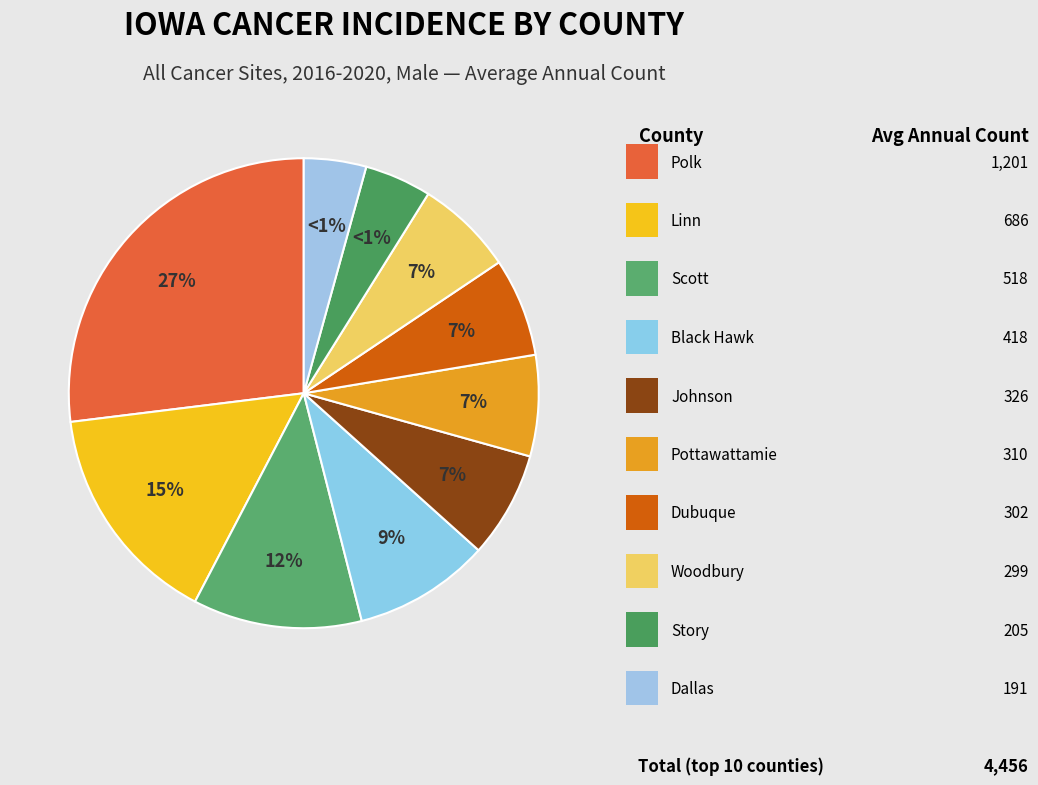

Is there a majority slice in this chart?

Yes